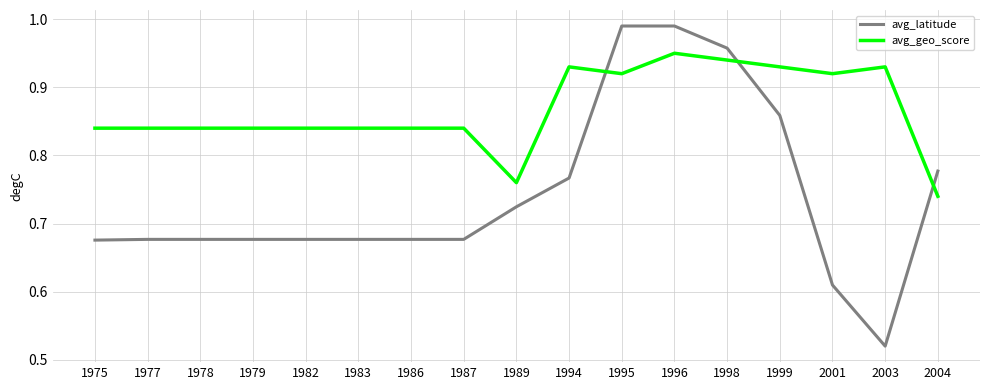

Is it true that avg_geo_score equals 1.3 at 1982?

False